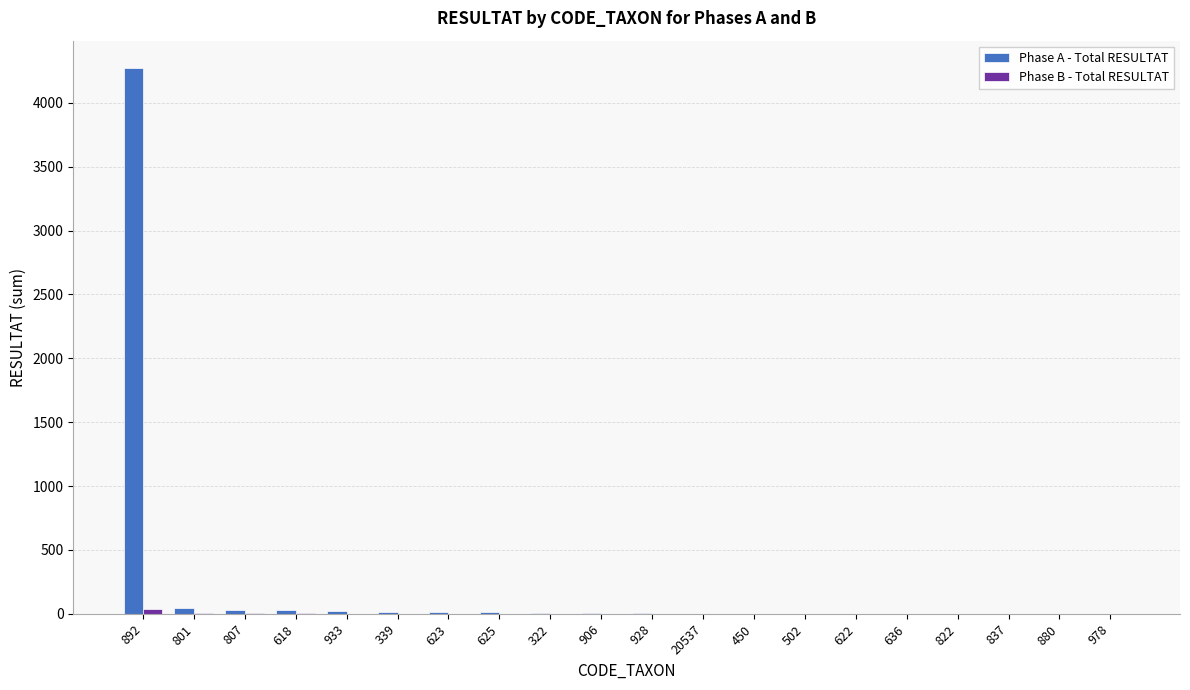

What is the greatest value displayed?

4272